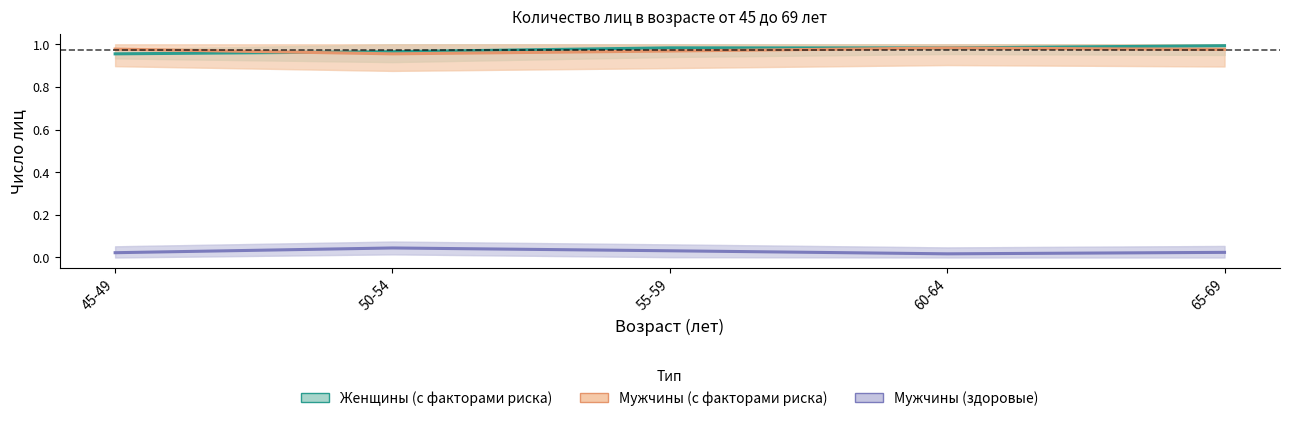

True or false: Женщины (с факторами риска) has more than 0 interior local peaks.

True